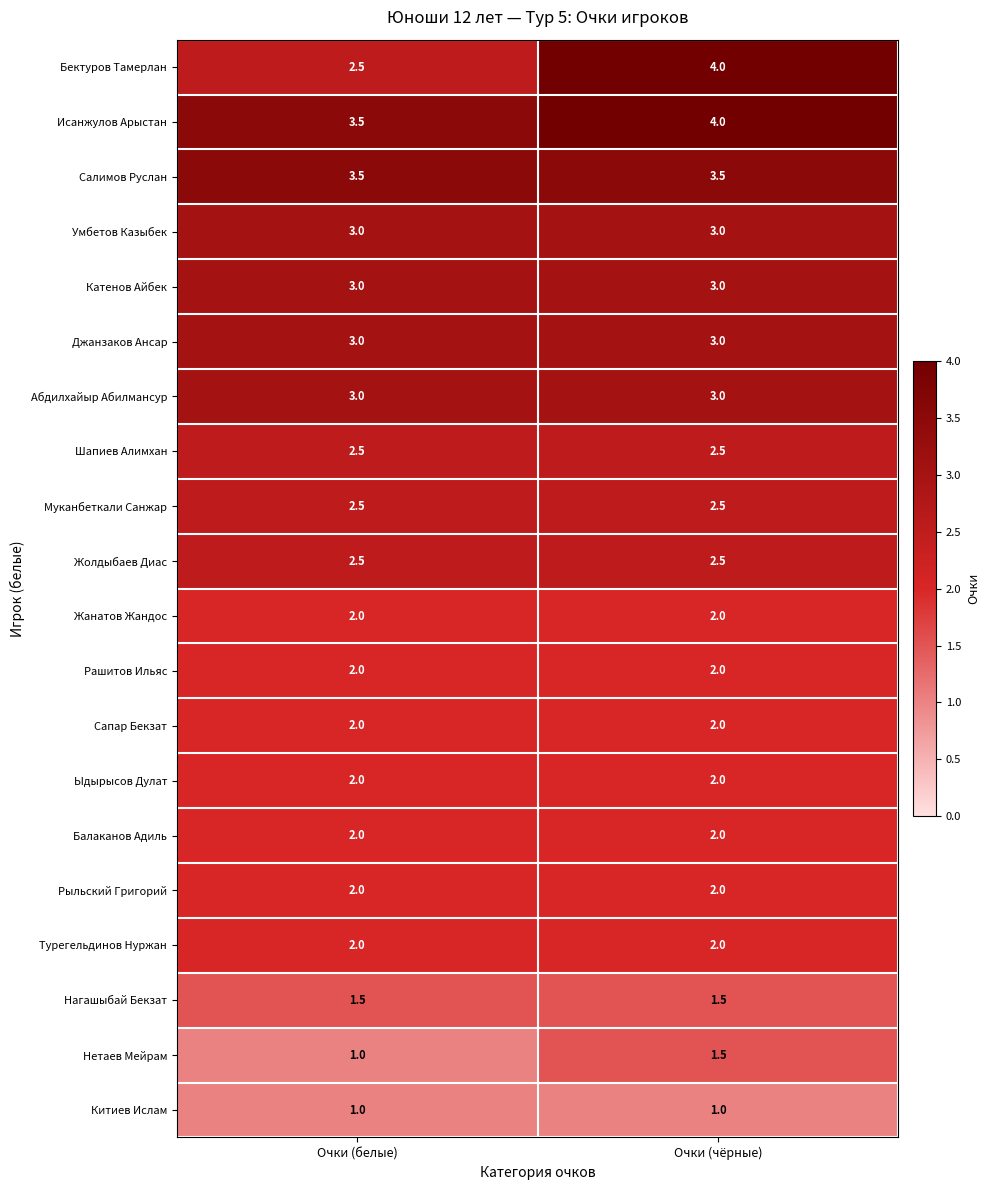

What is the average value of the Муканбеткали Санжар series?

2.5